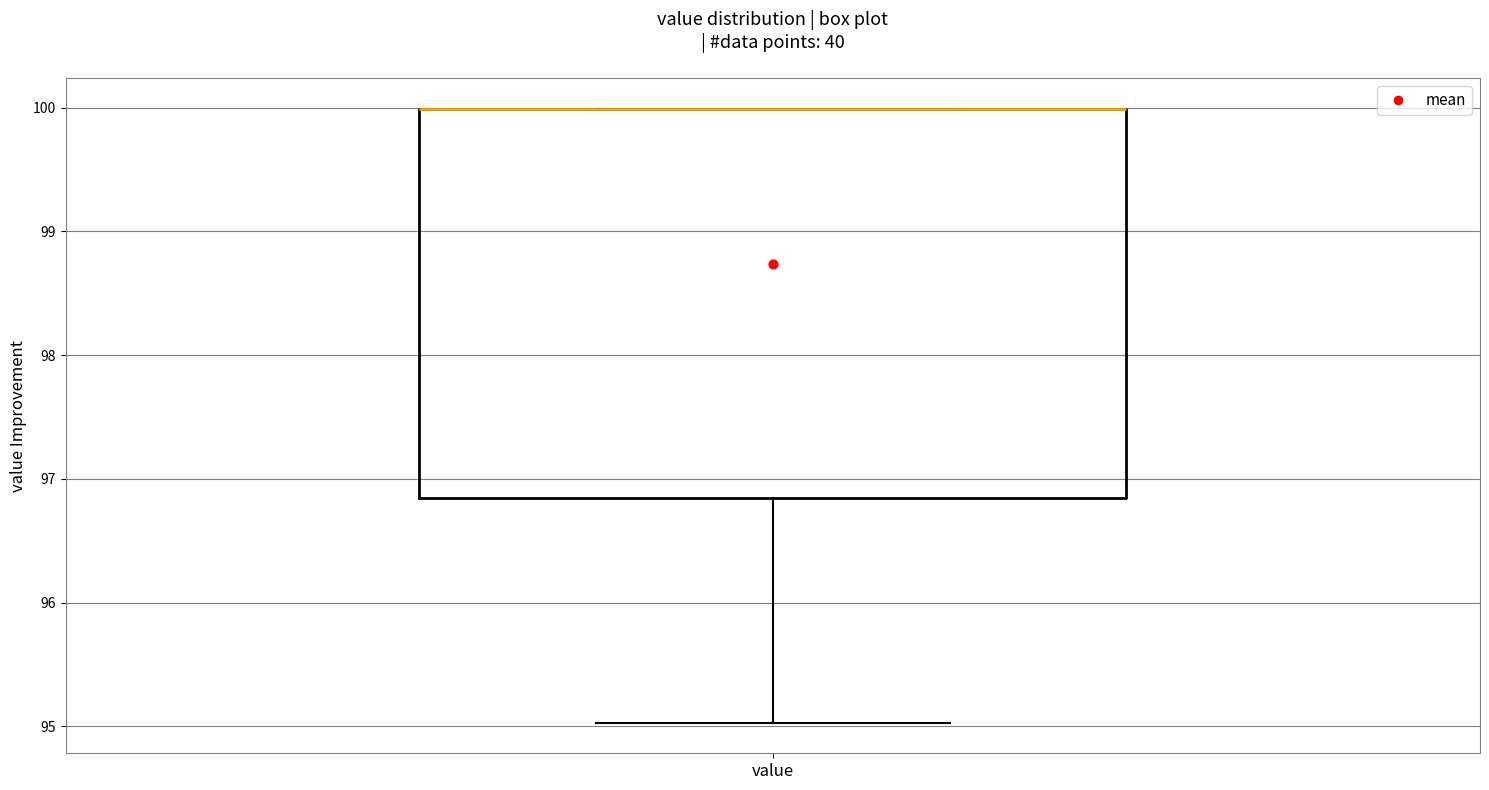

Read this box plot against the y-axis: the position of the median line, the range covered by the box, and the ends of both whiskers. The values are not printed on the chart, so give them approximately, as read against the axis.

median 100.0 (drawn on the box's upper edge), box 96.8 to 100.0, whiskers 95.0 to 100.0